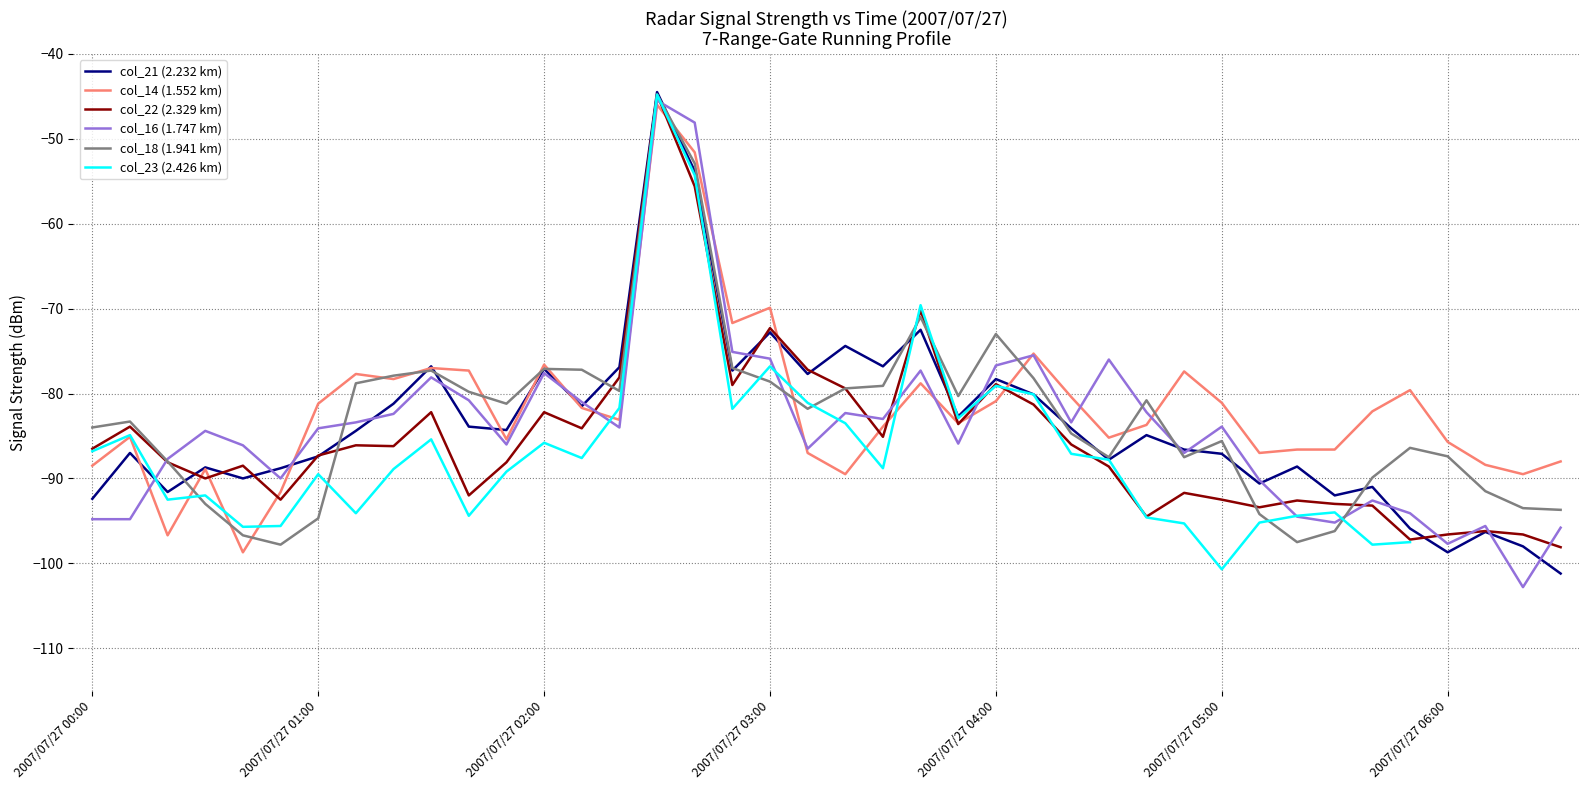

What is the minimum value for col_21 (2.232 km)?

-101.2